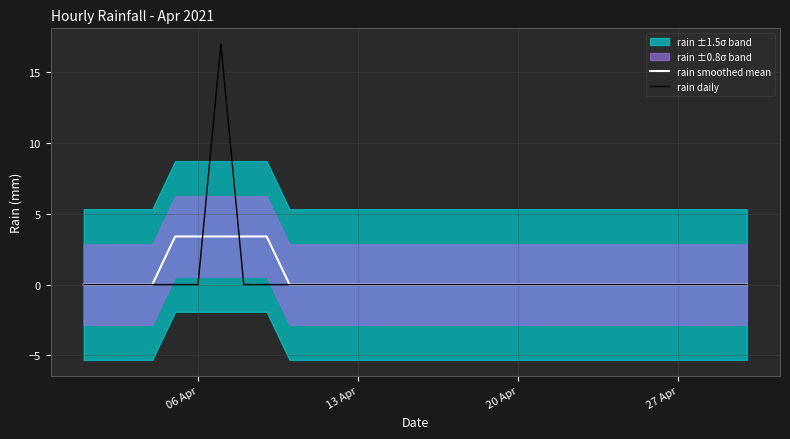

What is the average value of the rain daily series?

0.6